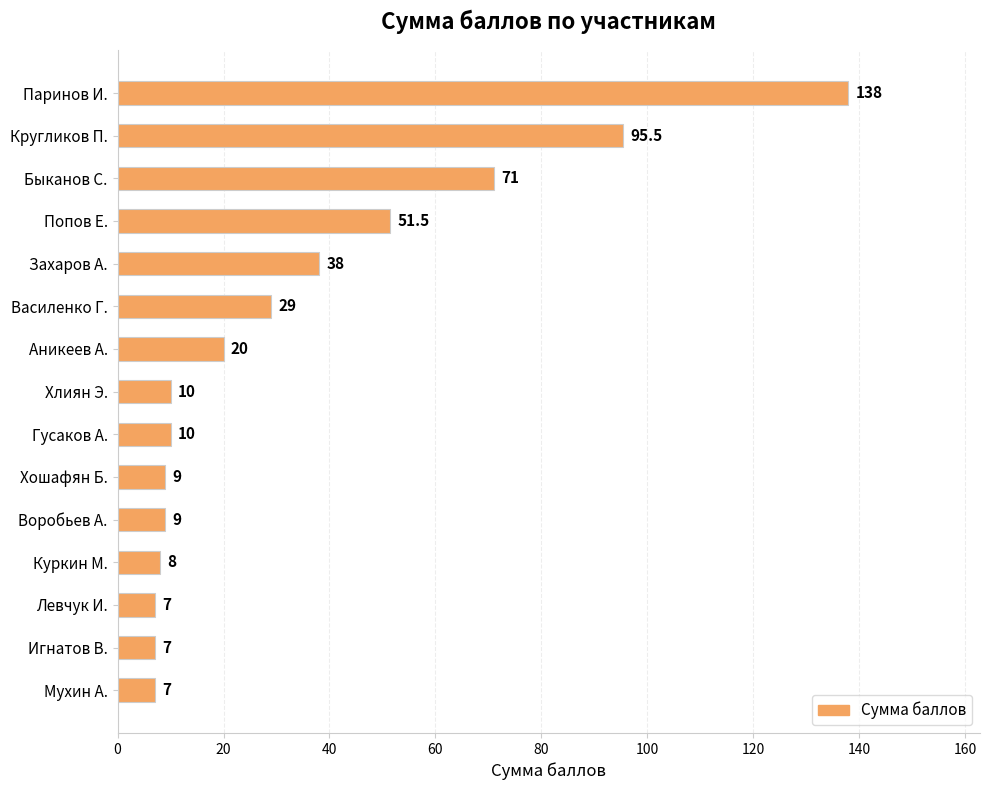

Are the bars grouped side by side (vs. stacked)?

No